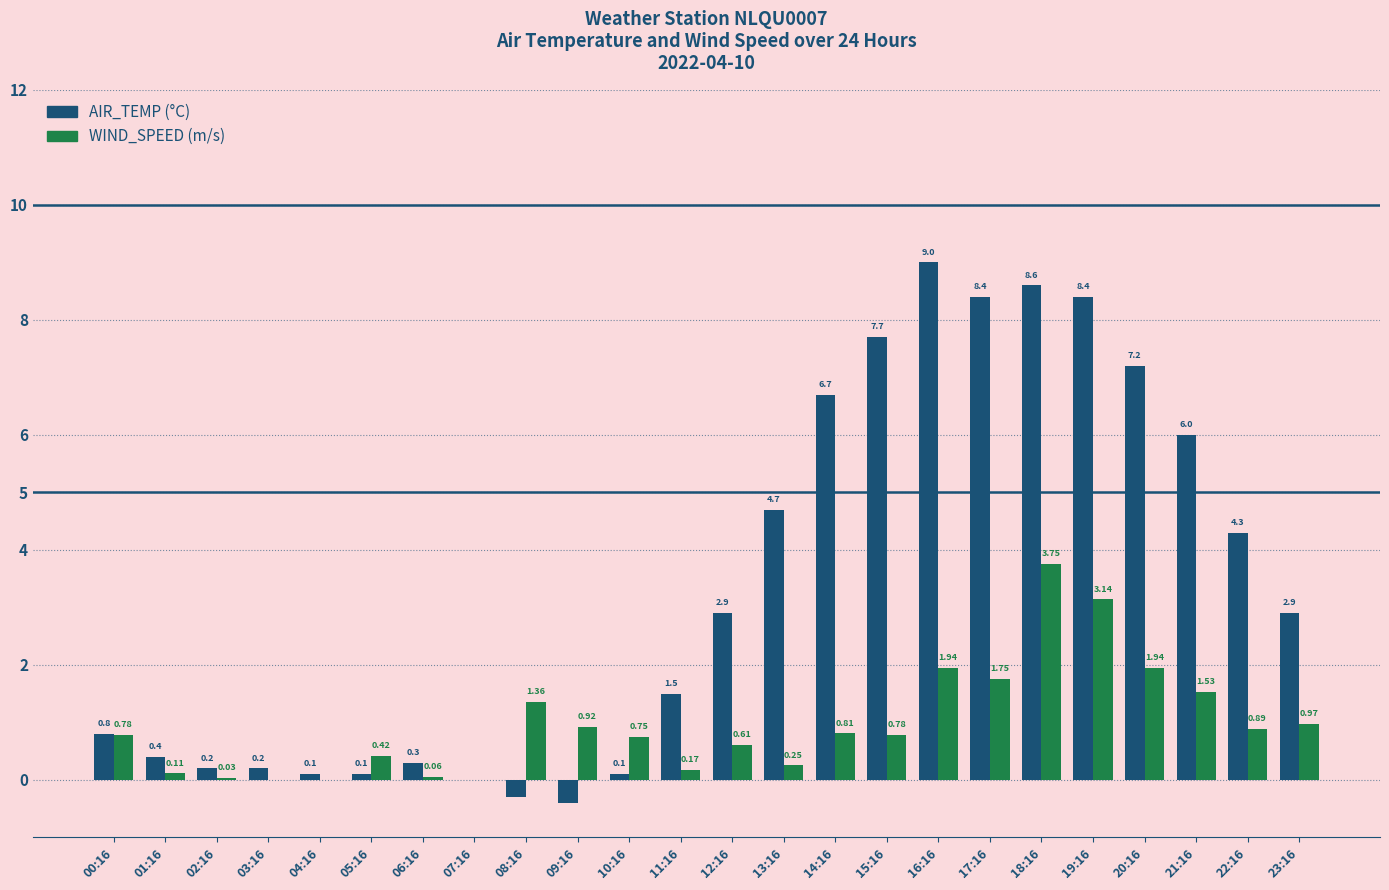

What is the spread (max minus min) of values at 16:16?

7.1